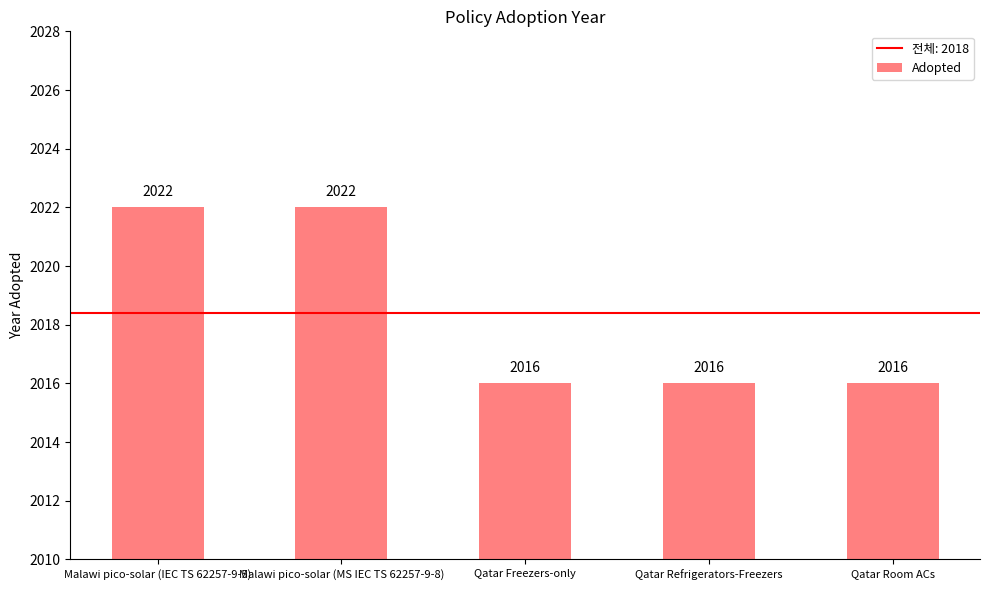

How many bars are there in total?

5